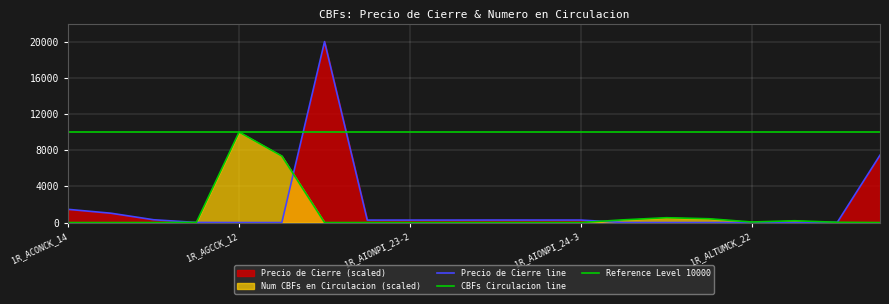

How many times do Numero de CBFs en Circulacion and Precio de Cierre cross each other?

4